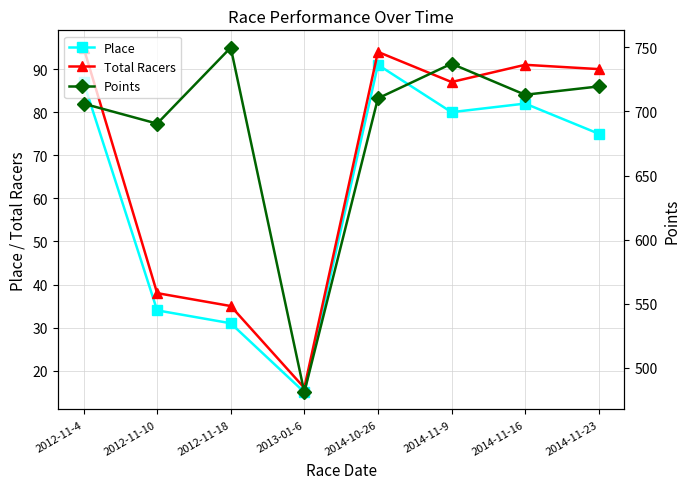

Is the value of Total Racers at 2014-11-23 greater than the value of Points at 2012-11-10?

No